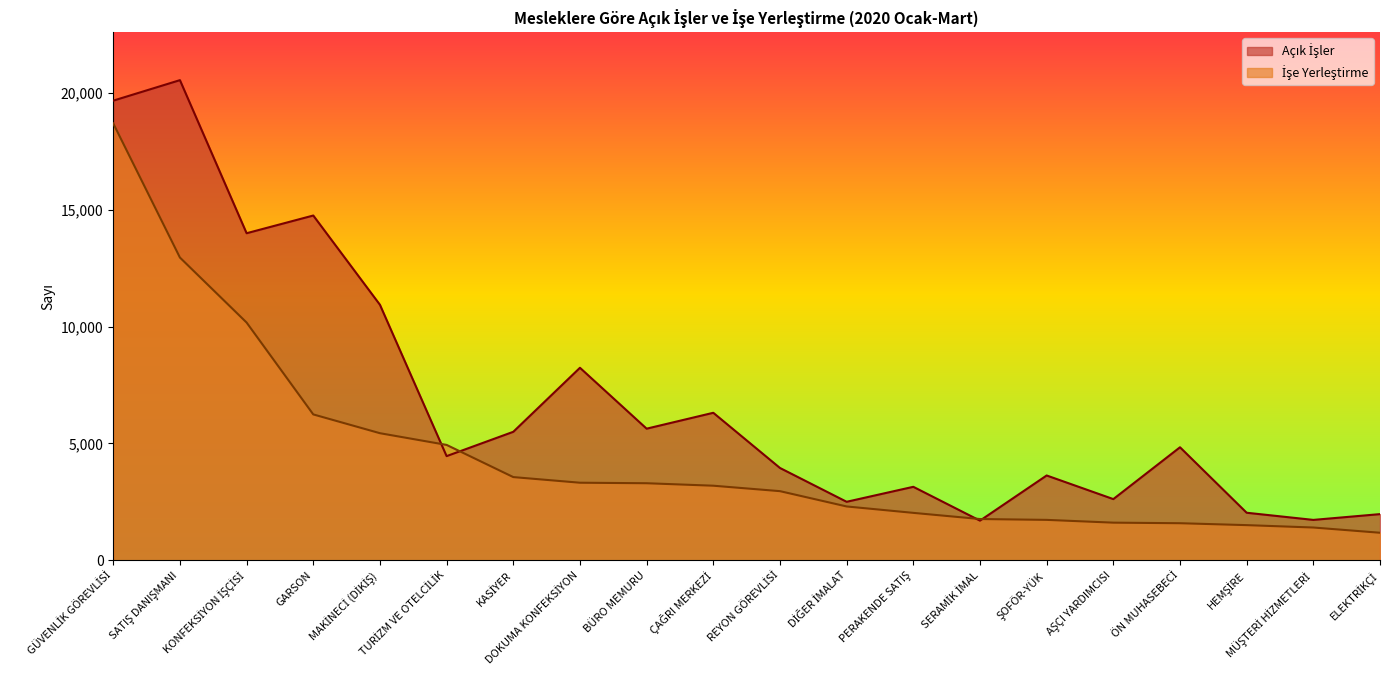

Is it true that İşe Yerleştirme equals 2031 at PERAKENDE SATIŞ?

True